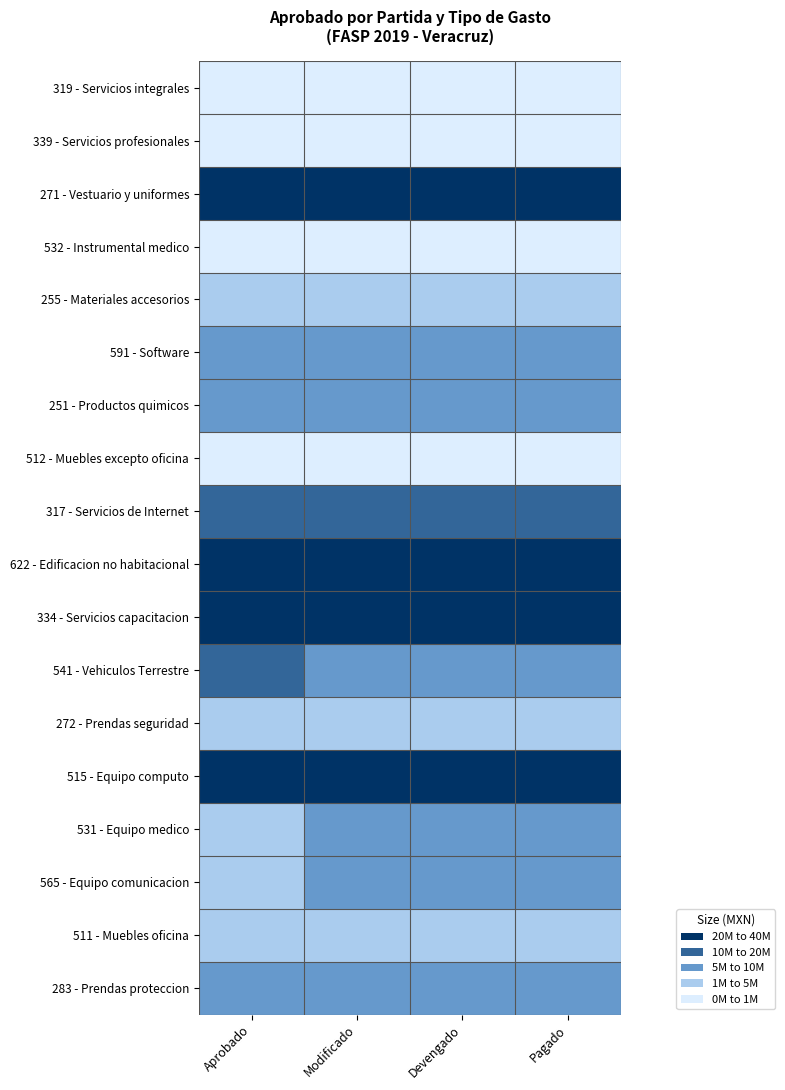

How many distinct data groups are displayed?

18